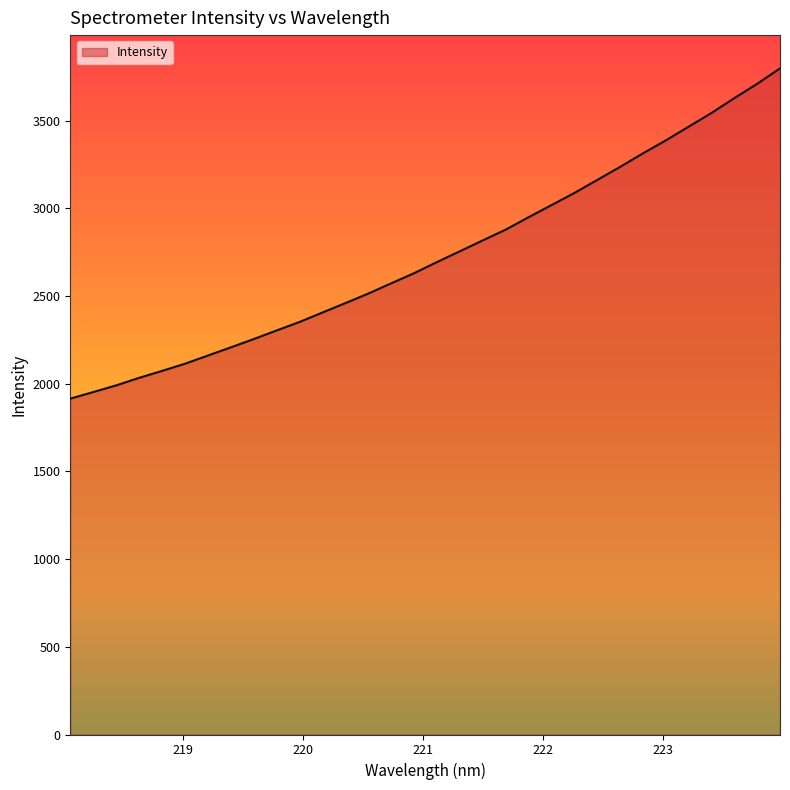

What is the greatest value displayed?

3798.5